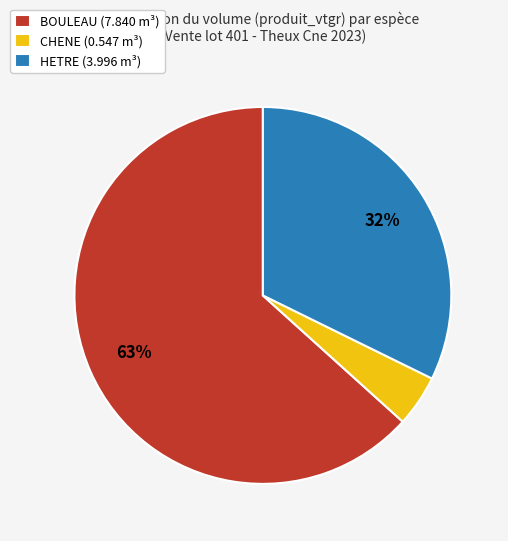

Between CHENE (0.547 m³) and BOULEAU (7.840 m³), which is larger?

BOULEAU (7.840 m³)